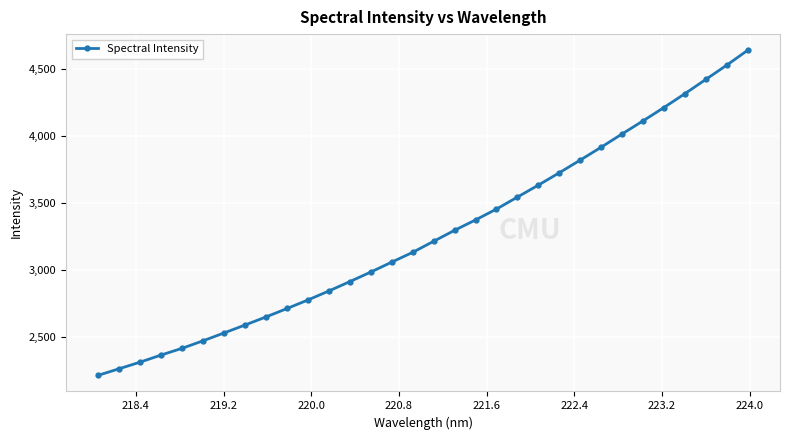

What is the difference between the maximum and minimum values?

2423.2